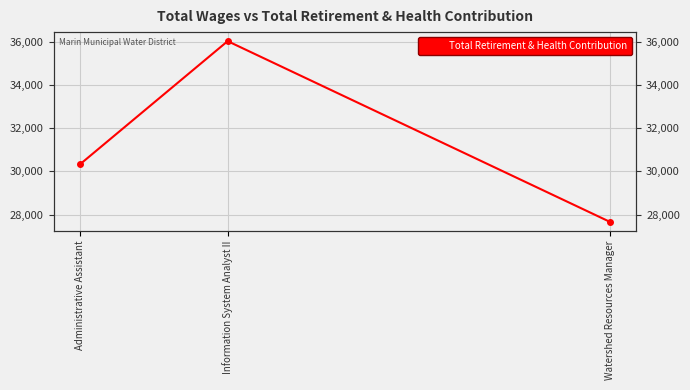

What is the average value?

31336